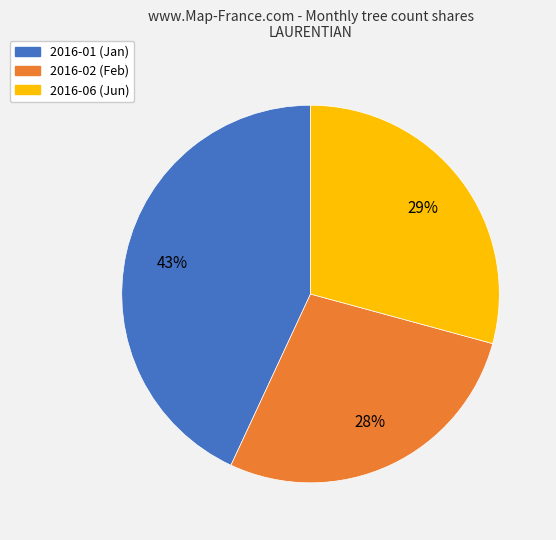

Which has a higher value, 2016-06 (Jun) or 2016-01 (Jan)?

2016-01 (Jan)